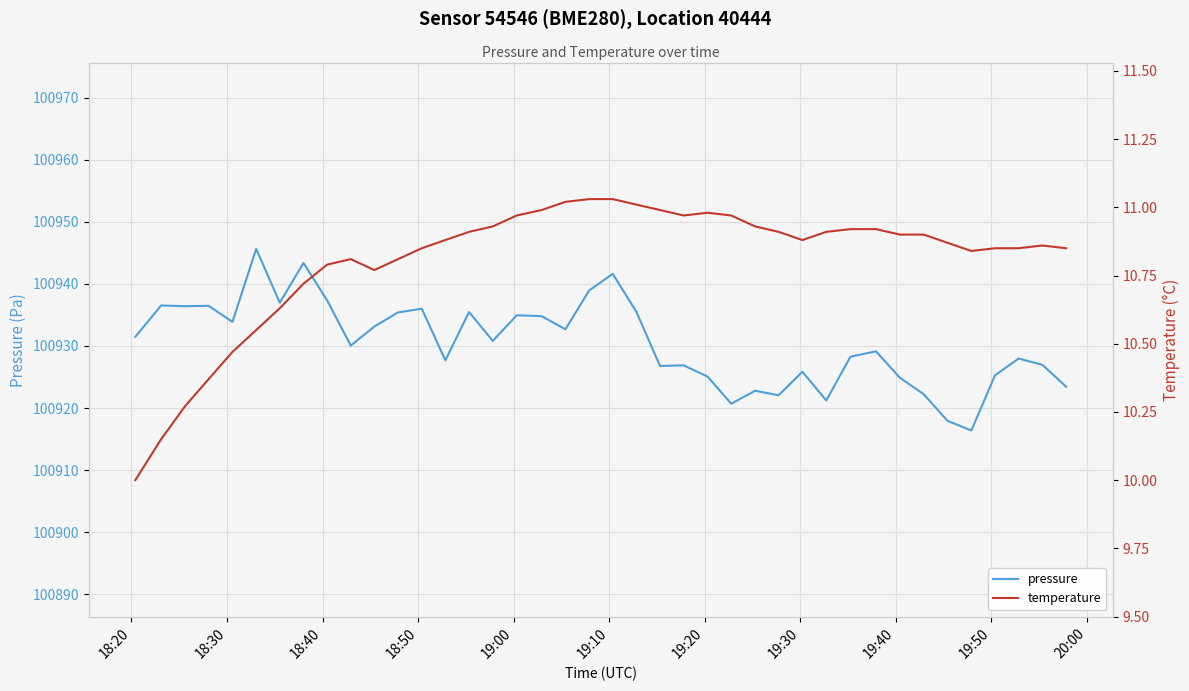

What is the lowest value of the pressure series?

100916.4